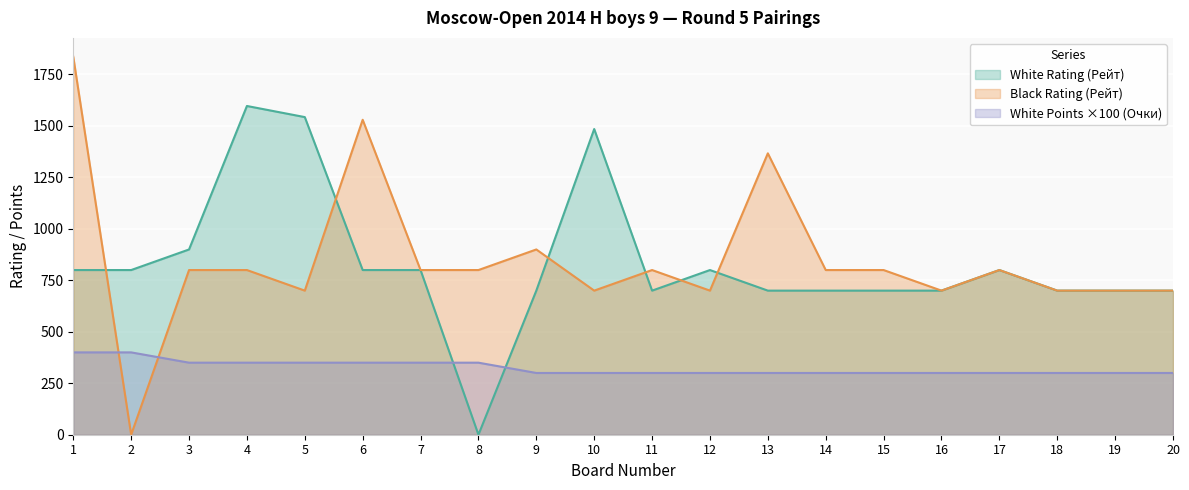

Where do White Rating (Рейт) and White Points (Очки) first cross each other?

7 and 8